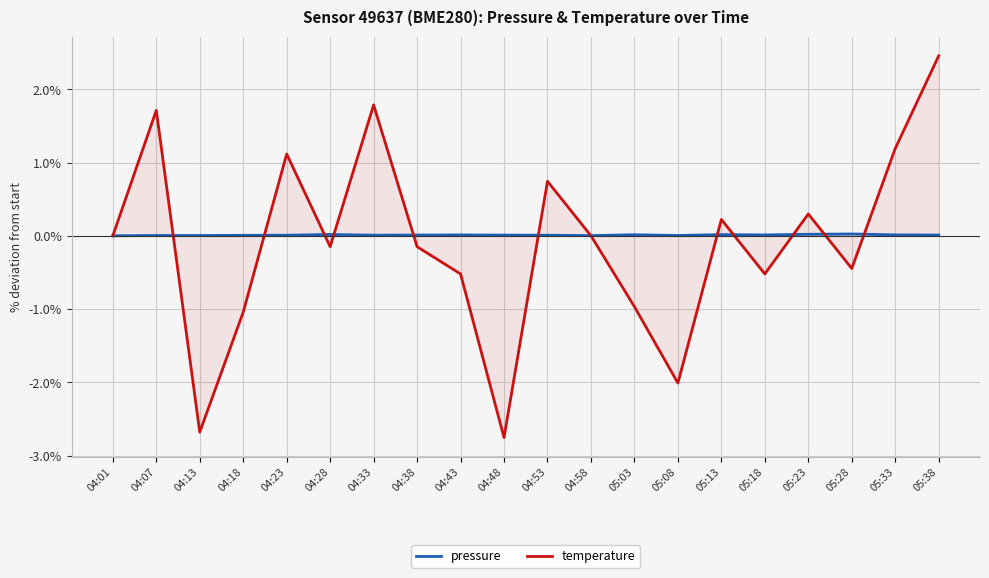

At how many categories does at least one series exceed 0?

19